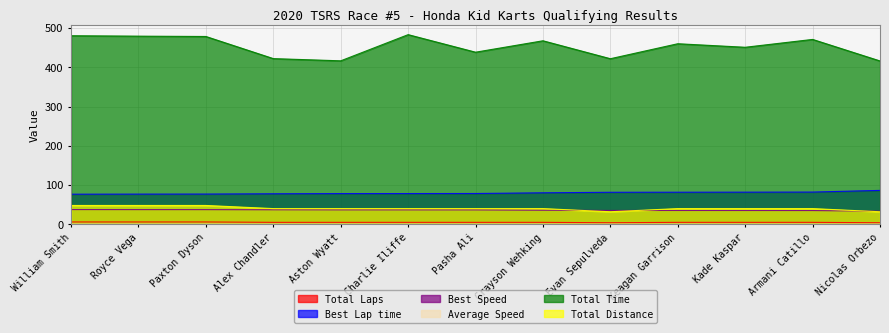

How many lines are shown in the chart?

6